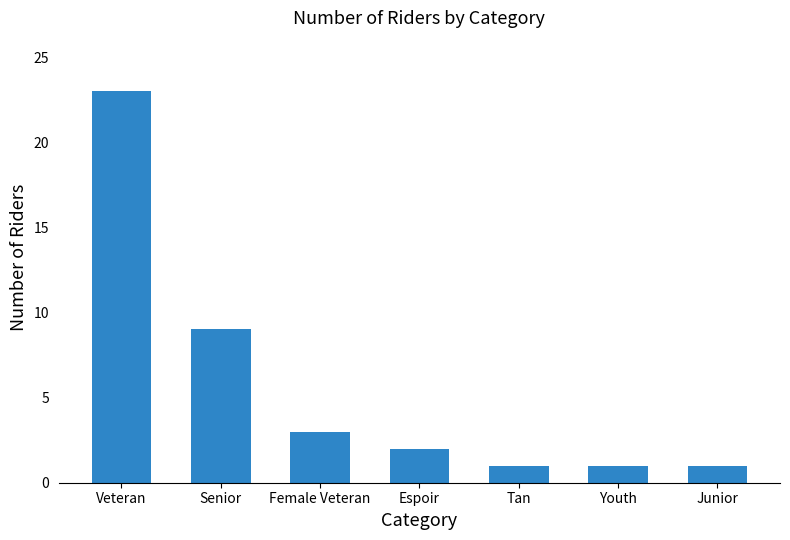

What is the sum of the values at Female Veteran and Espoir?

5